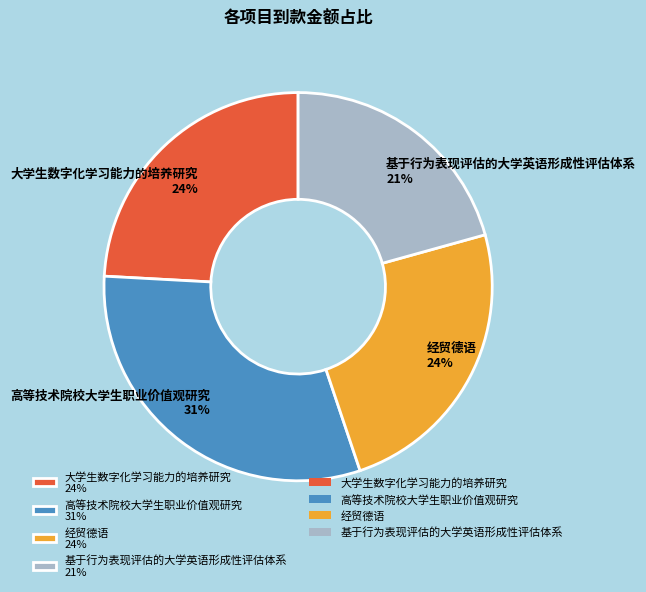

What is the ratio of the value at 基于行为表现评估的大学英语形成性评估体系 21% to the value at 大学生数字化学习能力的培养研究 24%?

0.9